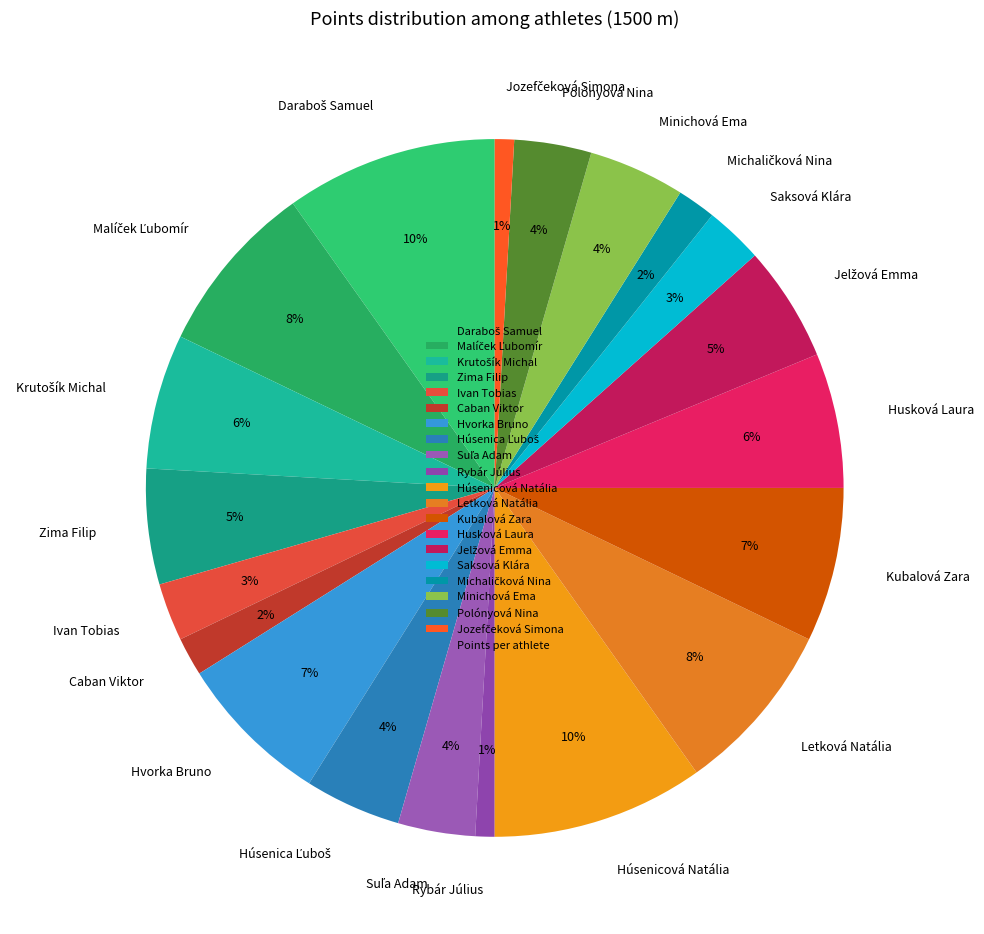

To the nearest percent, what is the average slice percentage?

5%